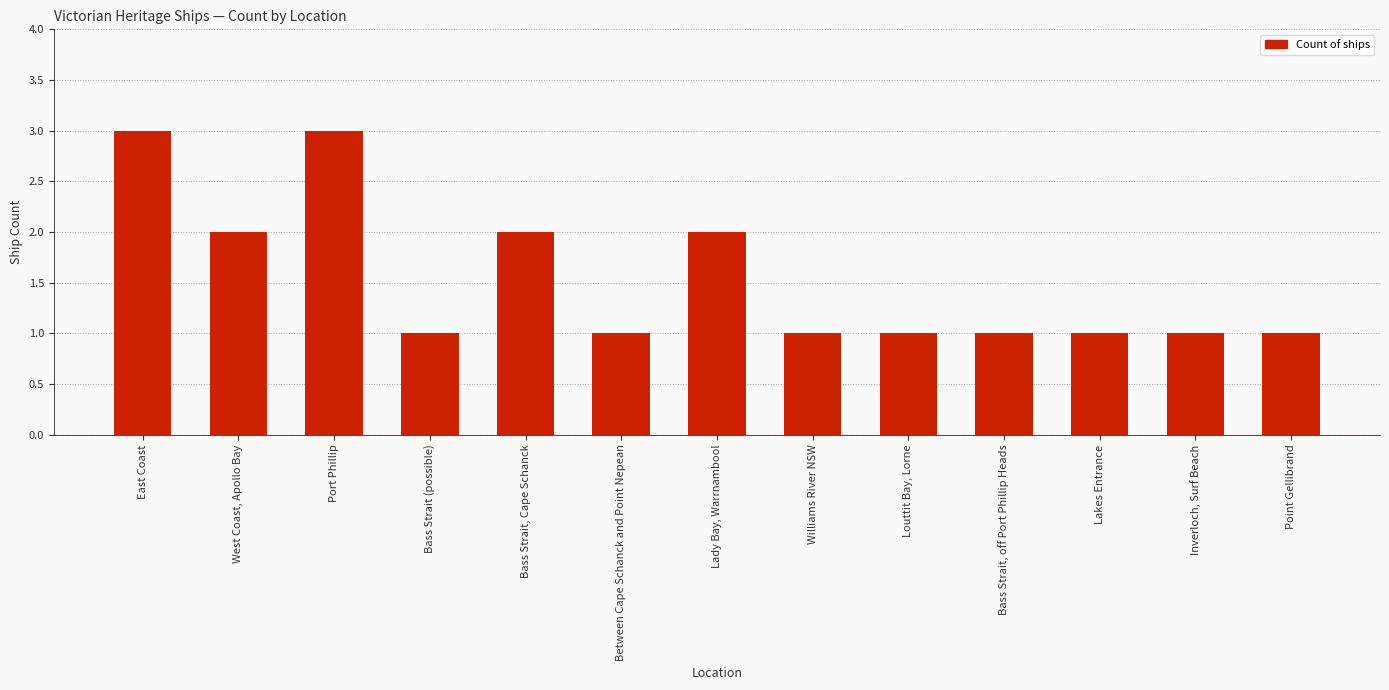

What is the label of the 1st bar from the left?

East Coast